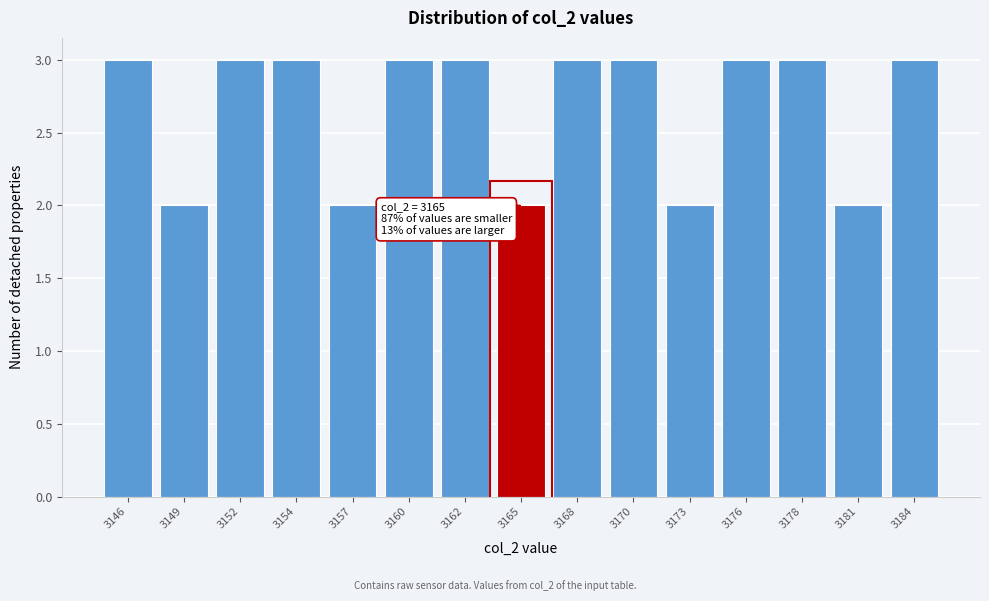

Reading left to right, extract all data points from this chart.

3	2	3	3	2	3	3	2	3	3	2	3	3	2	3